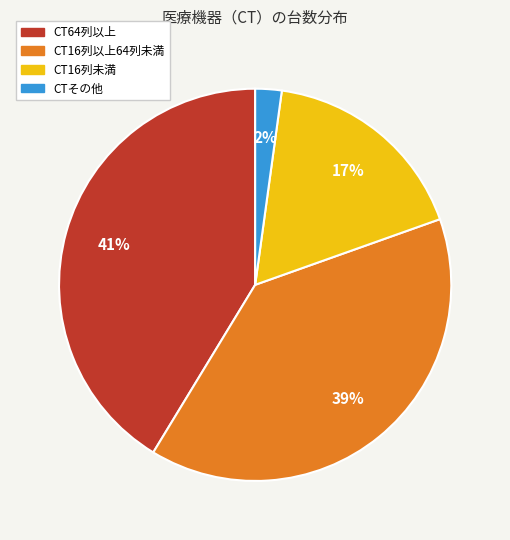

To the nearest percent, what percentage of the pie is CT64列以上?

41%